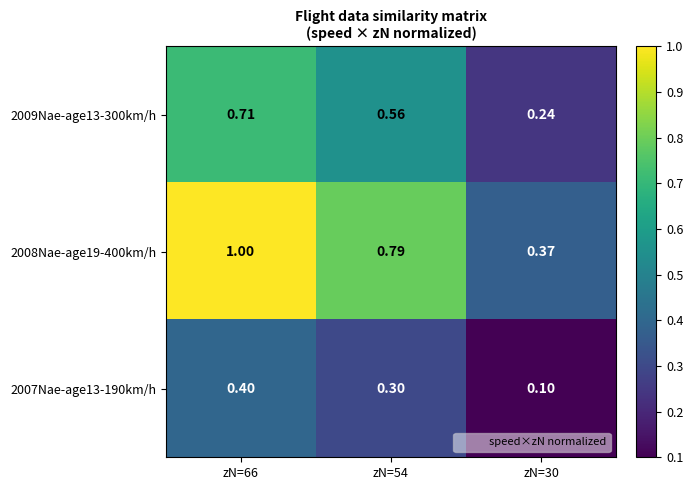

Is the value of 2007Nae-age13-190km/h at zN=54 greater than the value of 2008Nae-age19-400km/h at zN=54?

No